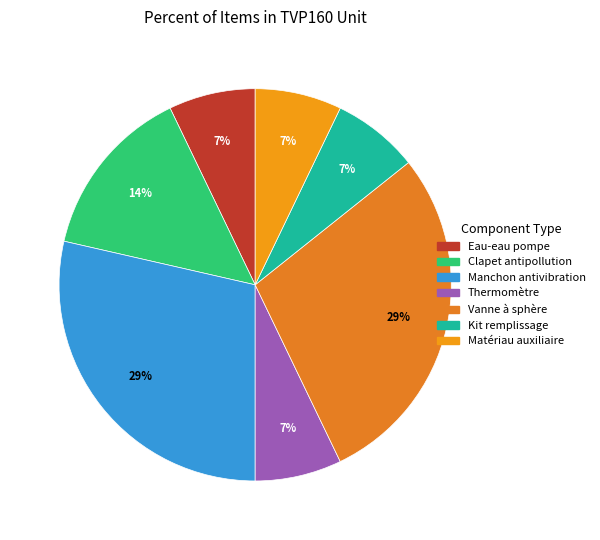

How many segments does this pie chart have?

7